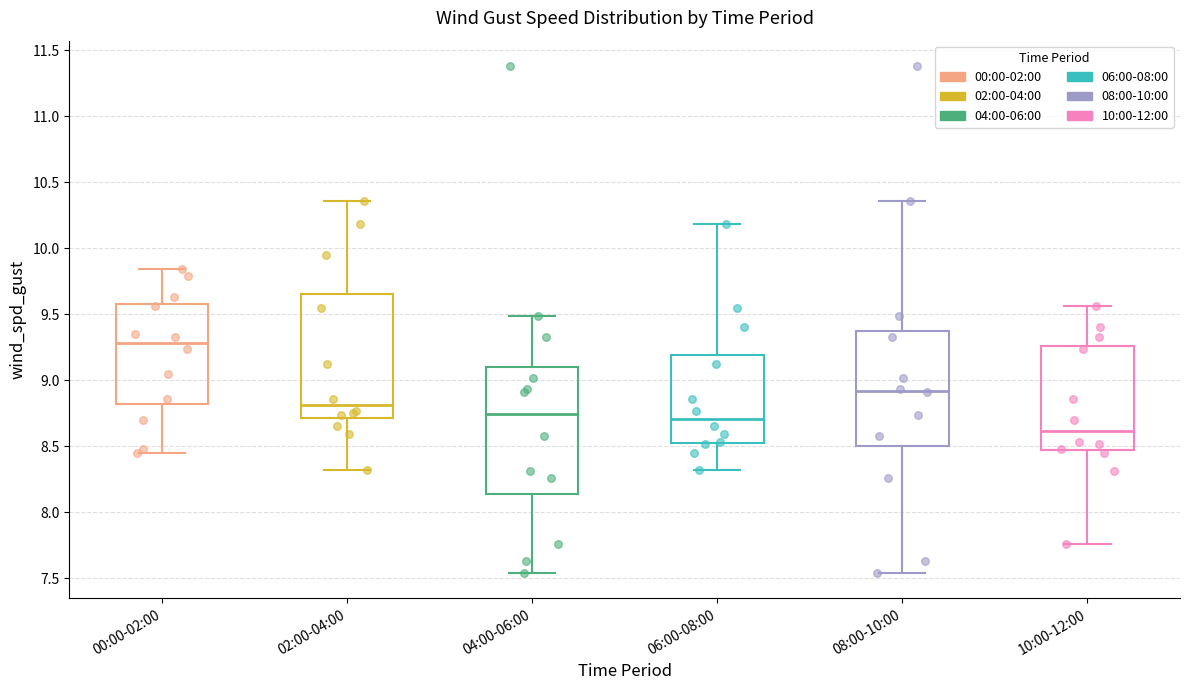

Where does the median line of the box for 08:00-10:00 sit on the y-axis? The values are not printed on the chart, so give them approximately, as read against the axis.

8.90